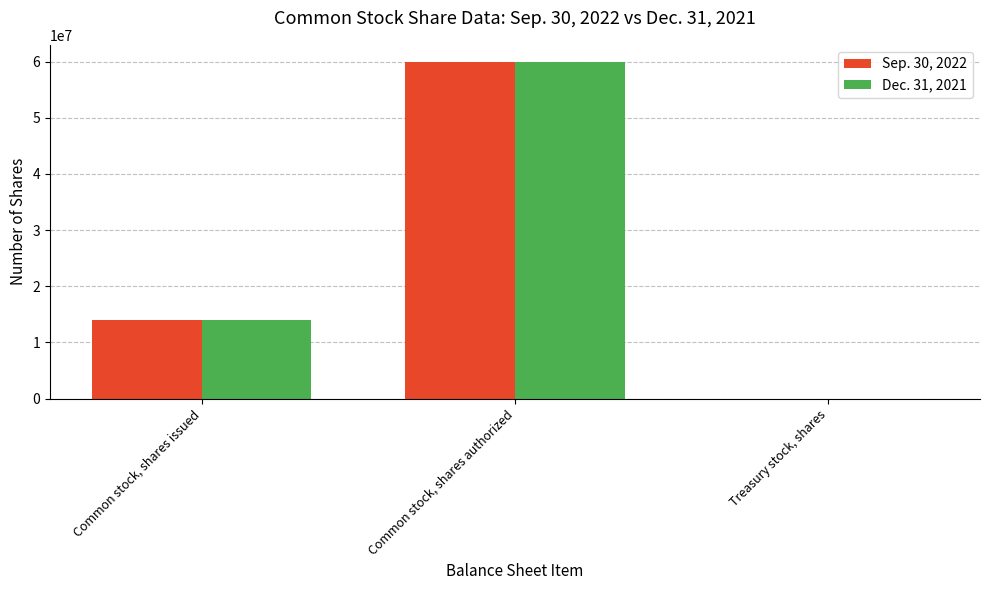

Count the number of data series in this chart.

2